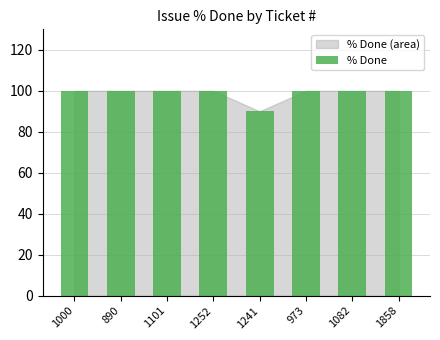

Reading left to right, list all the values displayed in this chart.

100	100	100	100	90	100	100	100